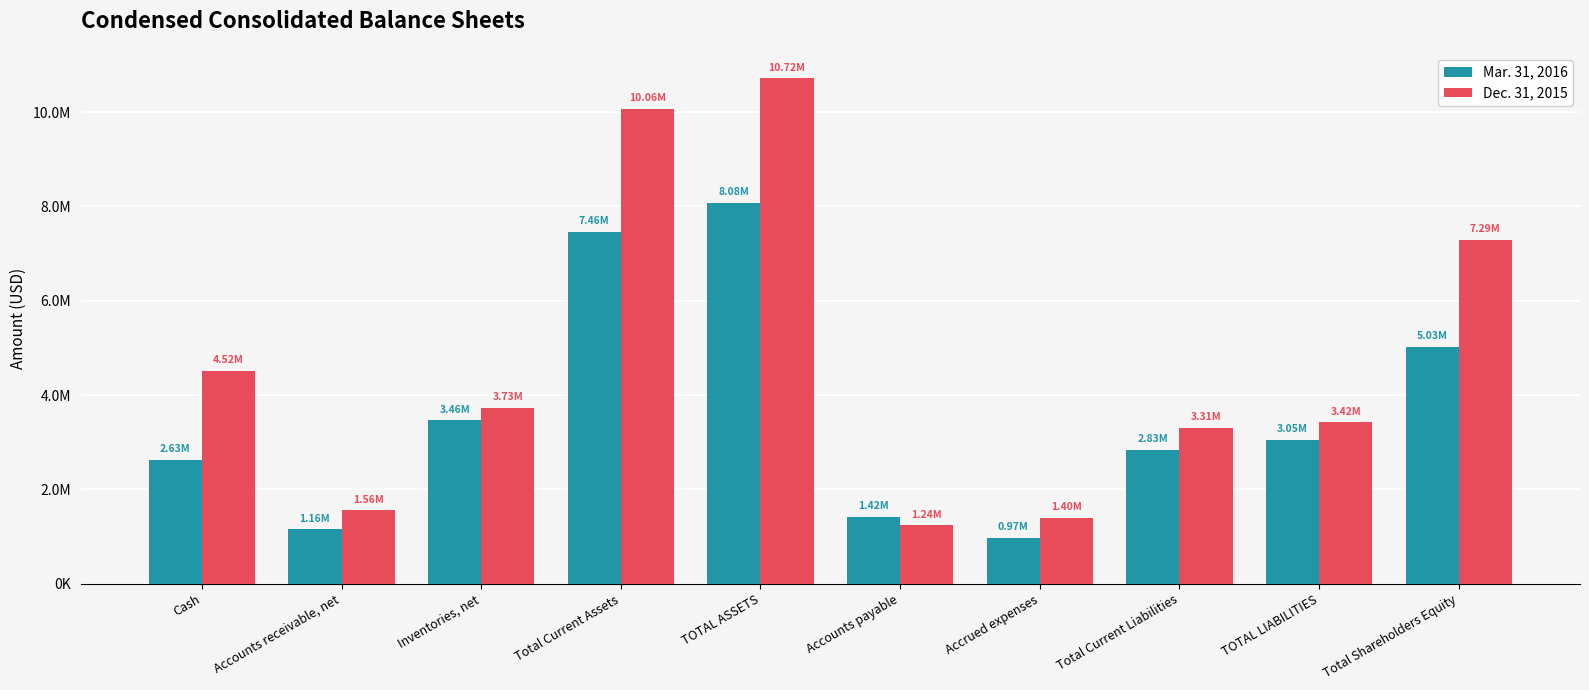

What is the label of the 5th bar from the right?

Accounts payable